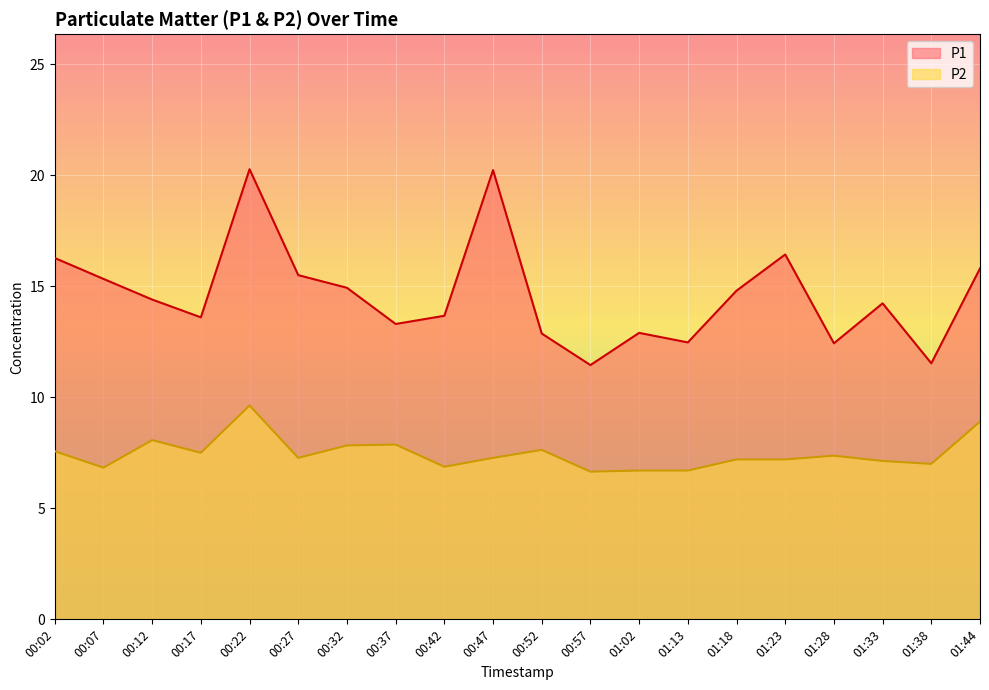

What position from the left is 00:42?

9